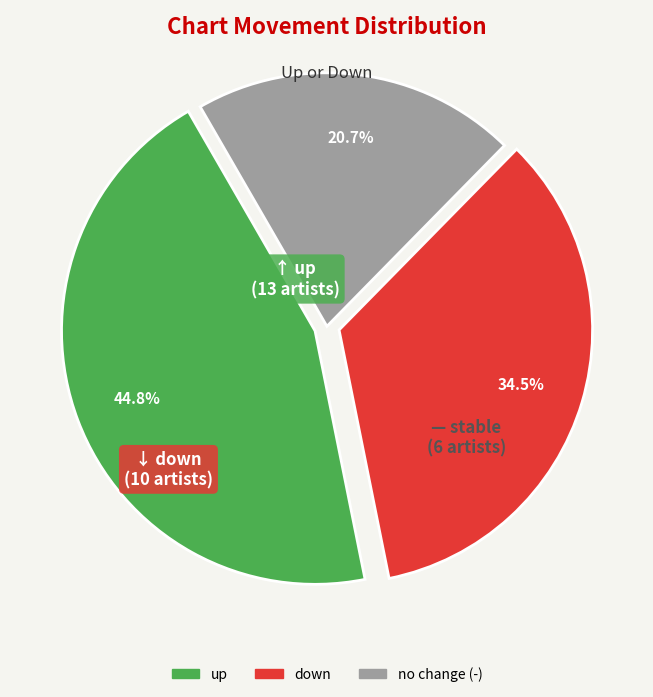

Does any single category account for the majority?

No